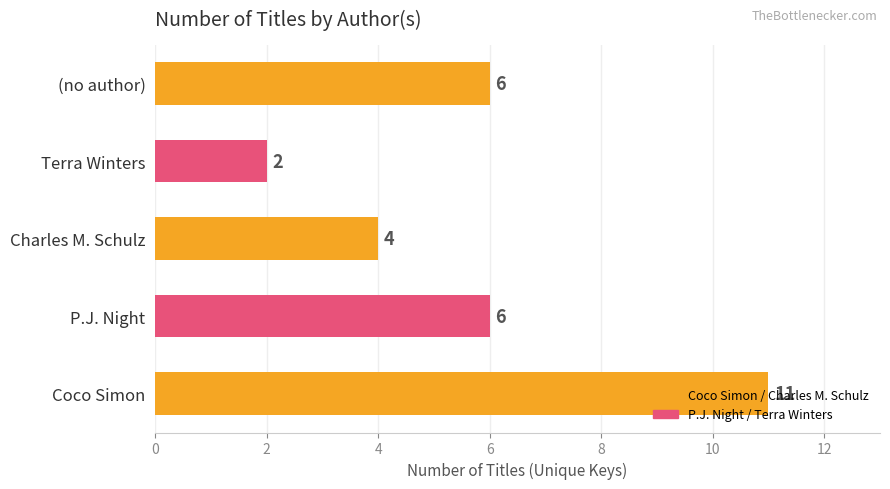

What is the ratio of the value at Charles M. Schulz to the value at P.J. Night?

0.7